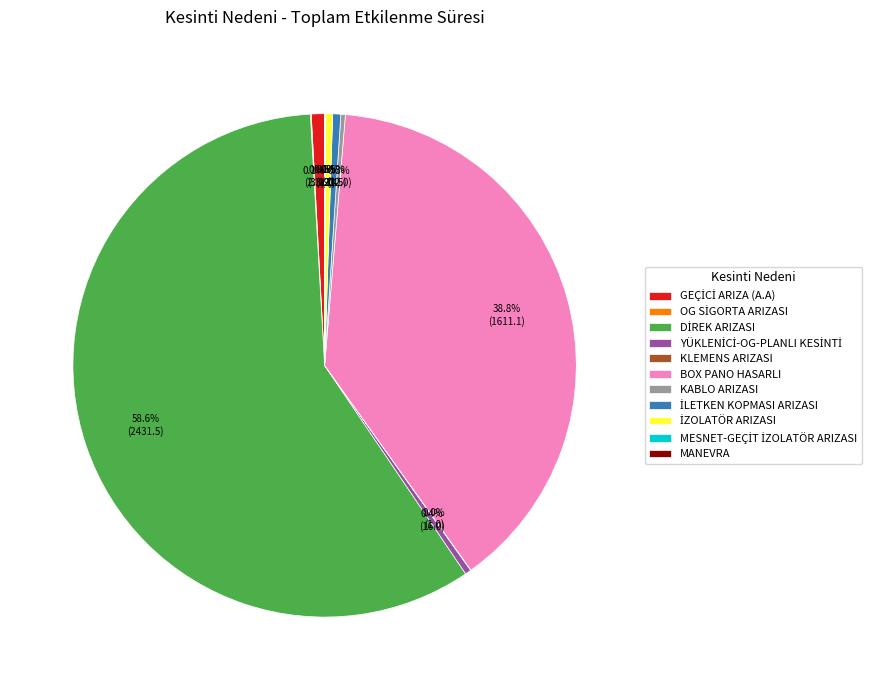

Is there a majority slice in this chart?

Yes